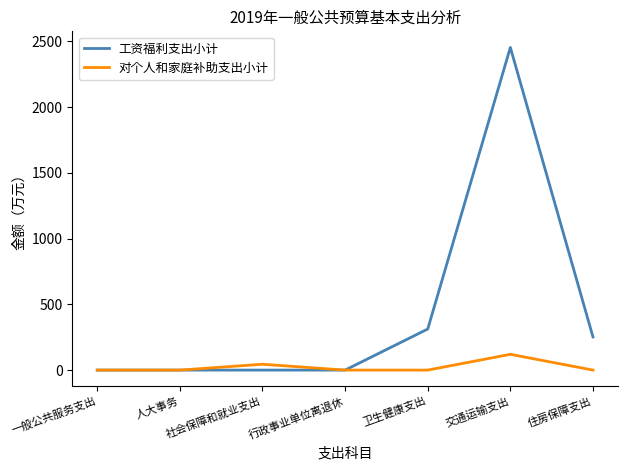

Where is 工资福利支出小计 nearest to the value 1226?

卫生健康支出